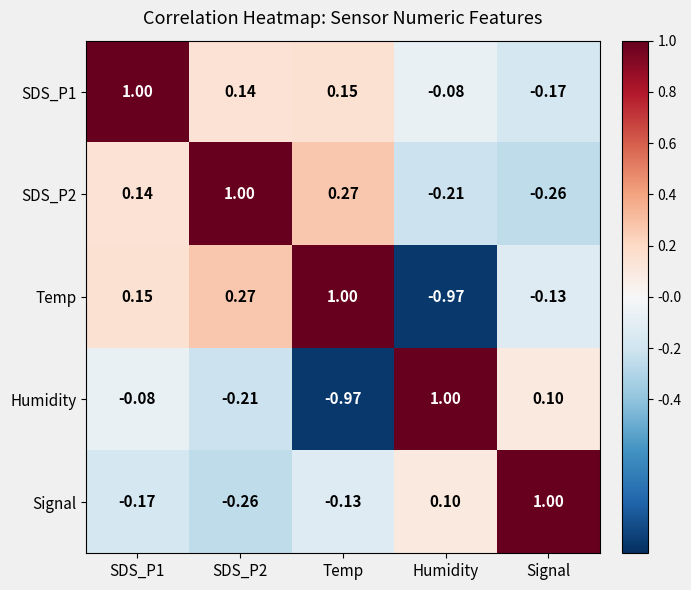

At which label does SDS_P2 reach its minimum?

Signal